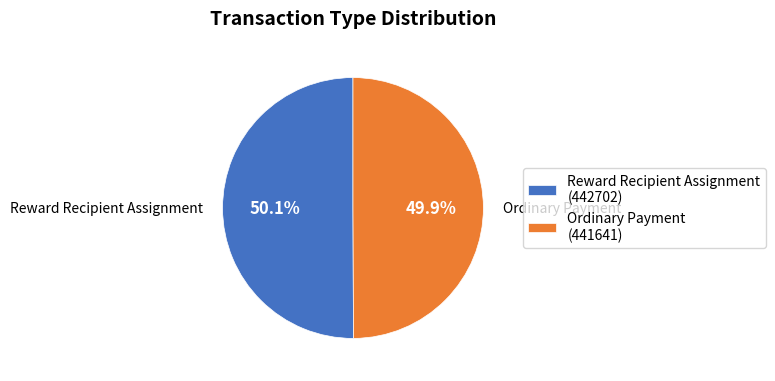

What is the ratio of the value at Ordinary Payment to the value at Reward Recipient Assignment?

1.0